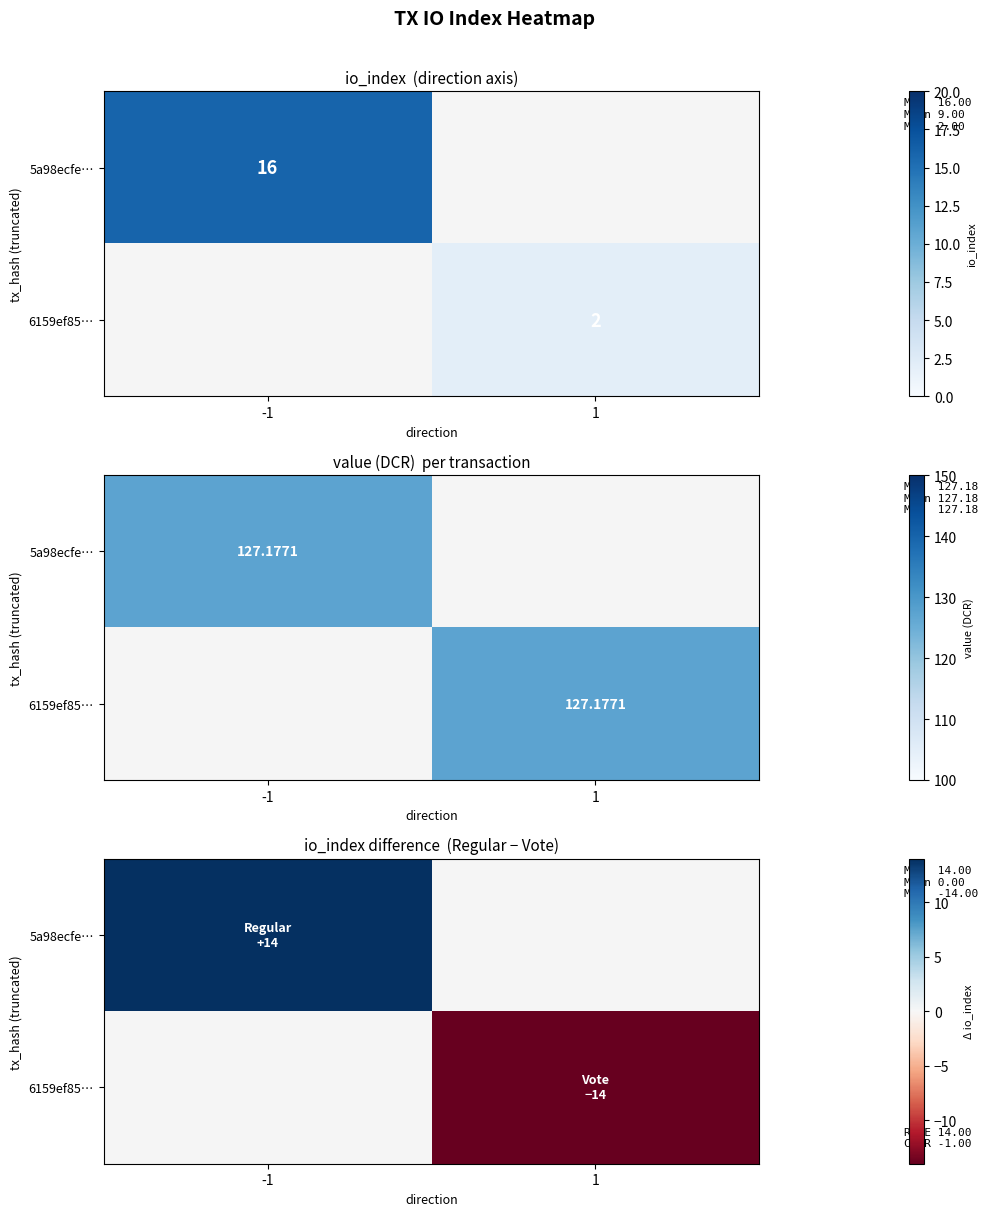

How many data points does each series have?

2